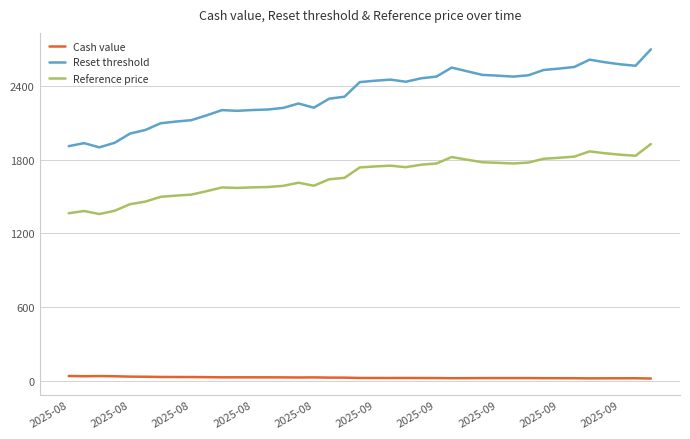

Which series has the largest range (max minus min)?

Reset threshold